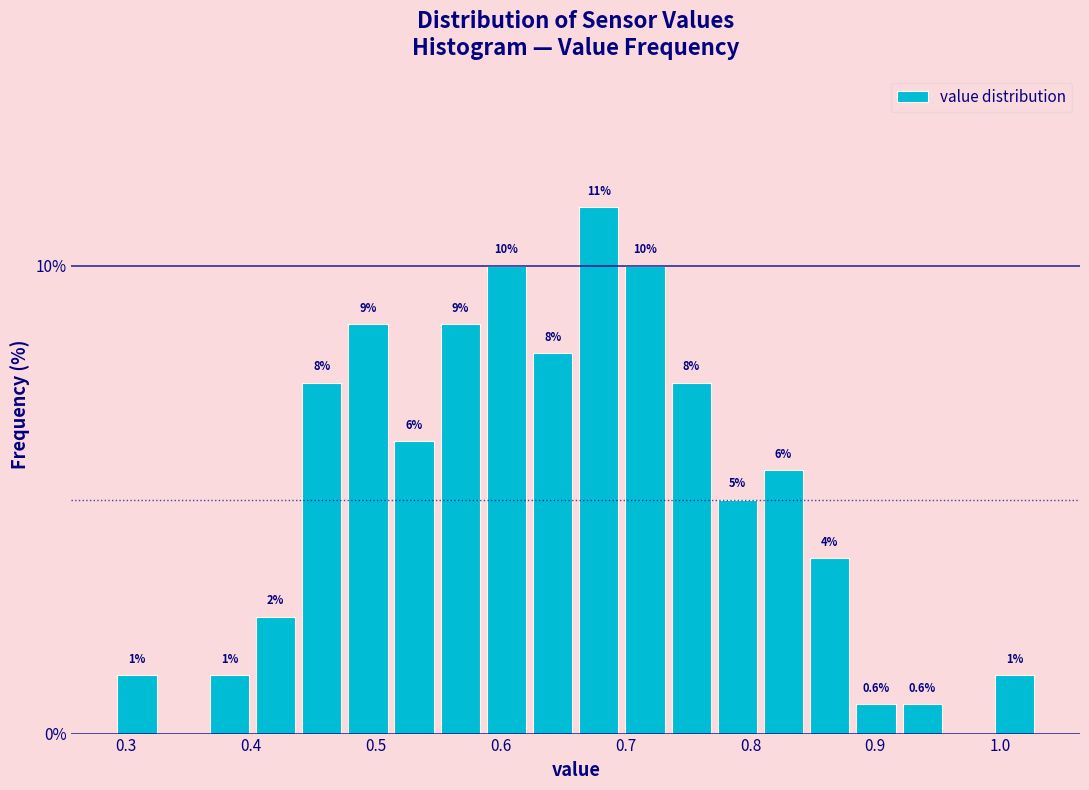

Read against the x-axis, roughly where is the centre of the tallest bar?

0.68